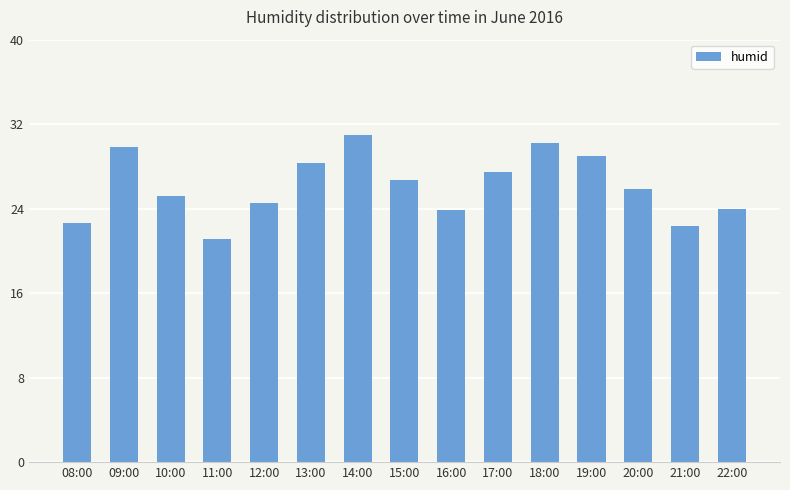

Read the value at 10:00.

25.2